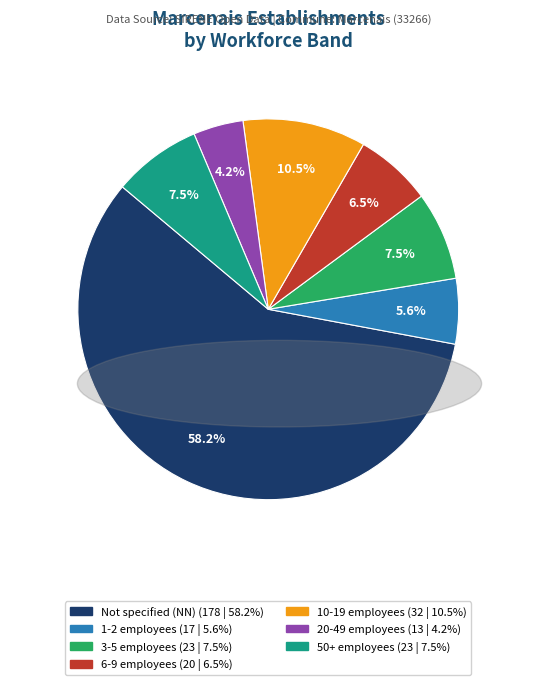

Does any single category account for the majority?

Yes